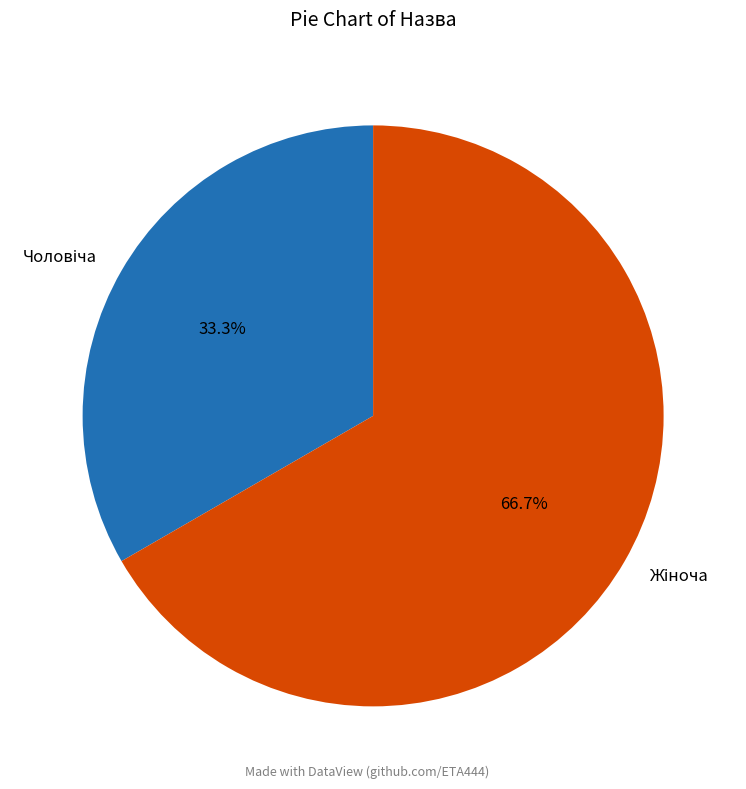

To the nearest percent, what is the difference between the largest and smallest slice percentages?

33%